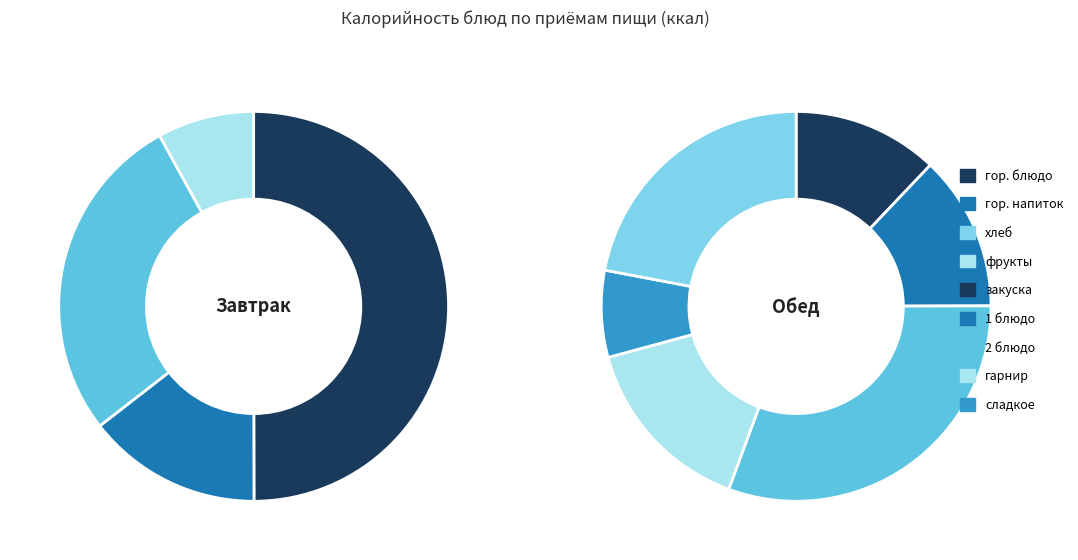

The 9 slice represents 21% of the pie. True or false?

False